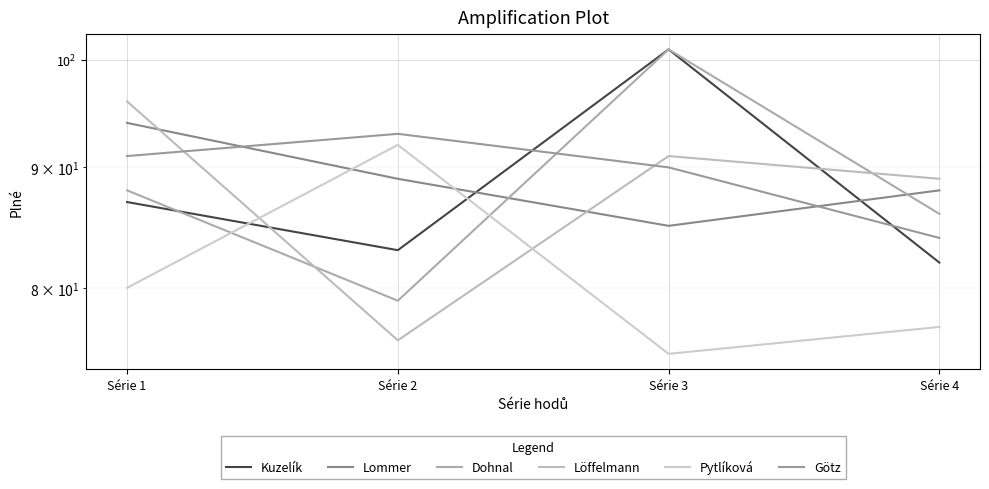

What is the sum of all Götz values?

358